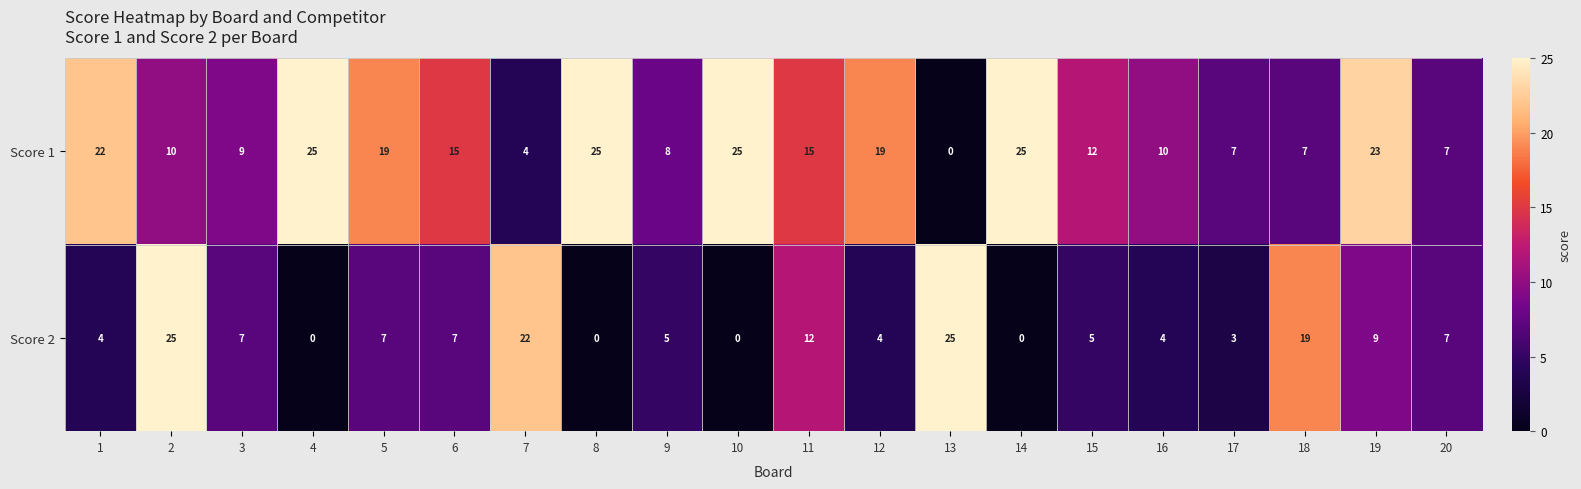

How many distinct data groups are displayed?

2